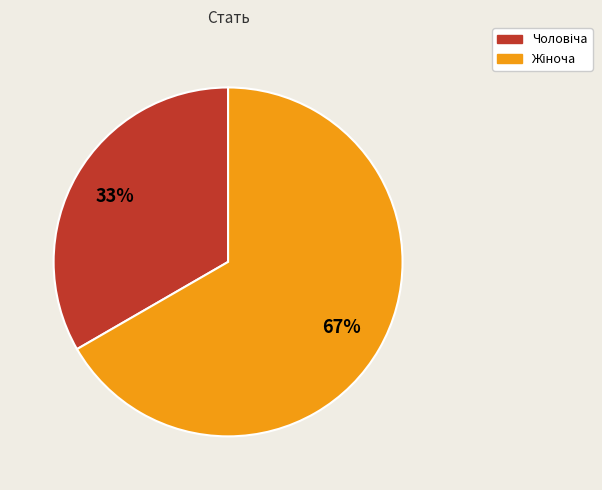

Is there a majority slice in this chart?

Yes